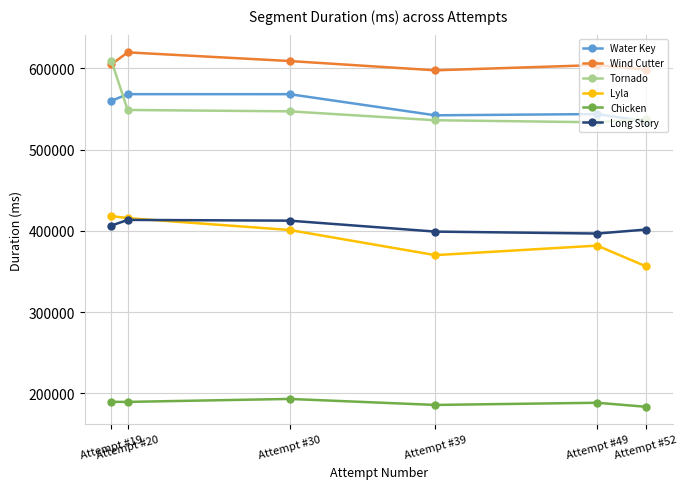

List the series in order of their peak value, highest first.

Wind Cutter, Tornado, Water Key, Lyla, Long Story, Chicken